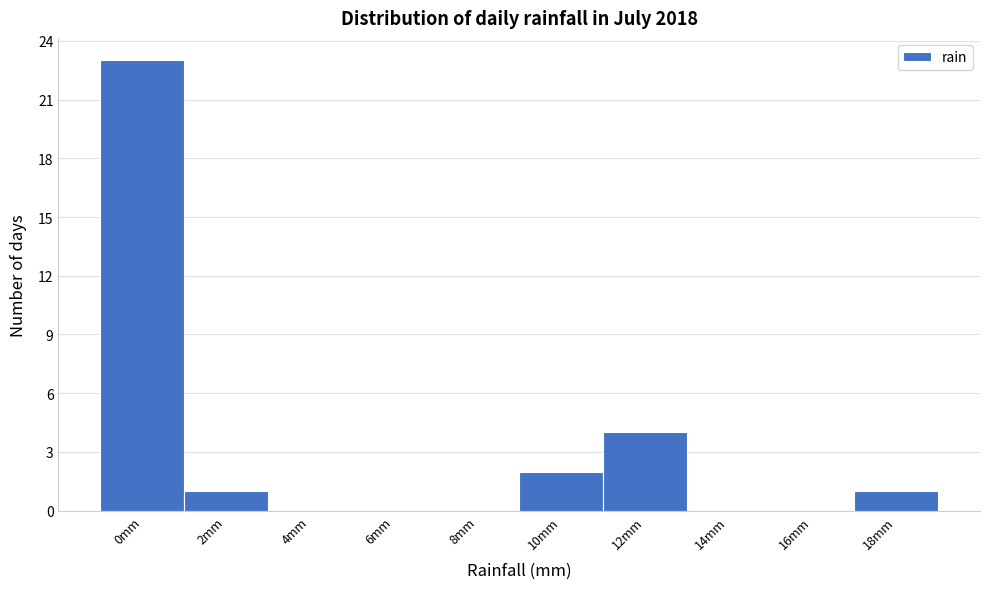

Reading left to right, what are all the values shown in this chart?

0mm=23	2mm=1	4mm=0	6mm=0	8mm=0	10mm=2	12mm=4	14mm=0	16mm=0	18mm=1